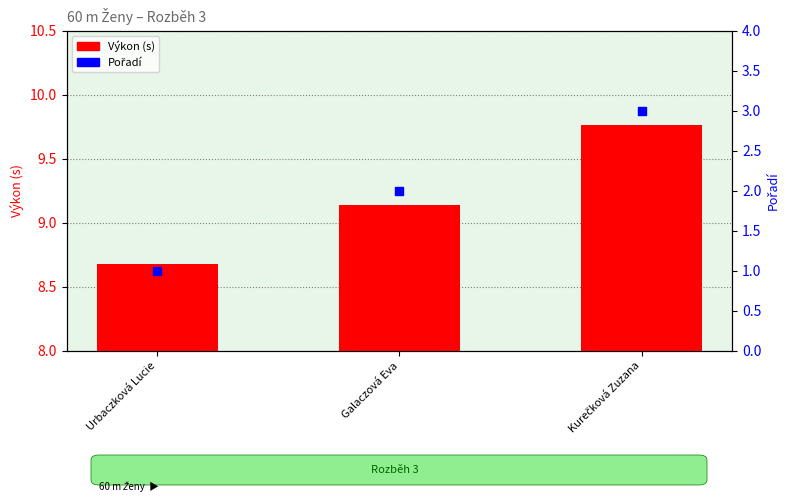

Which series has the largest total across all categories?

Výkon (s)